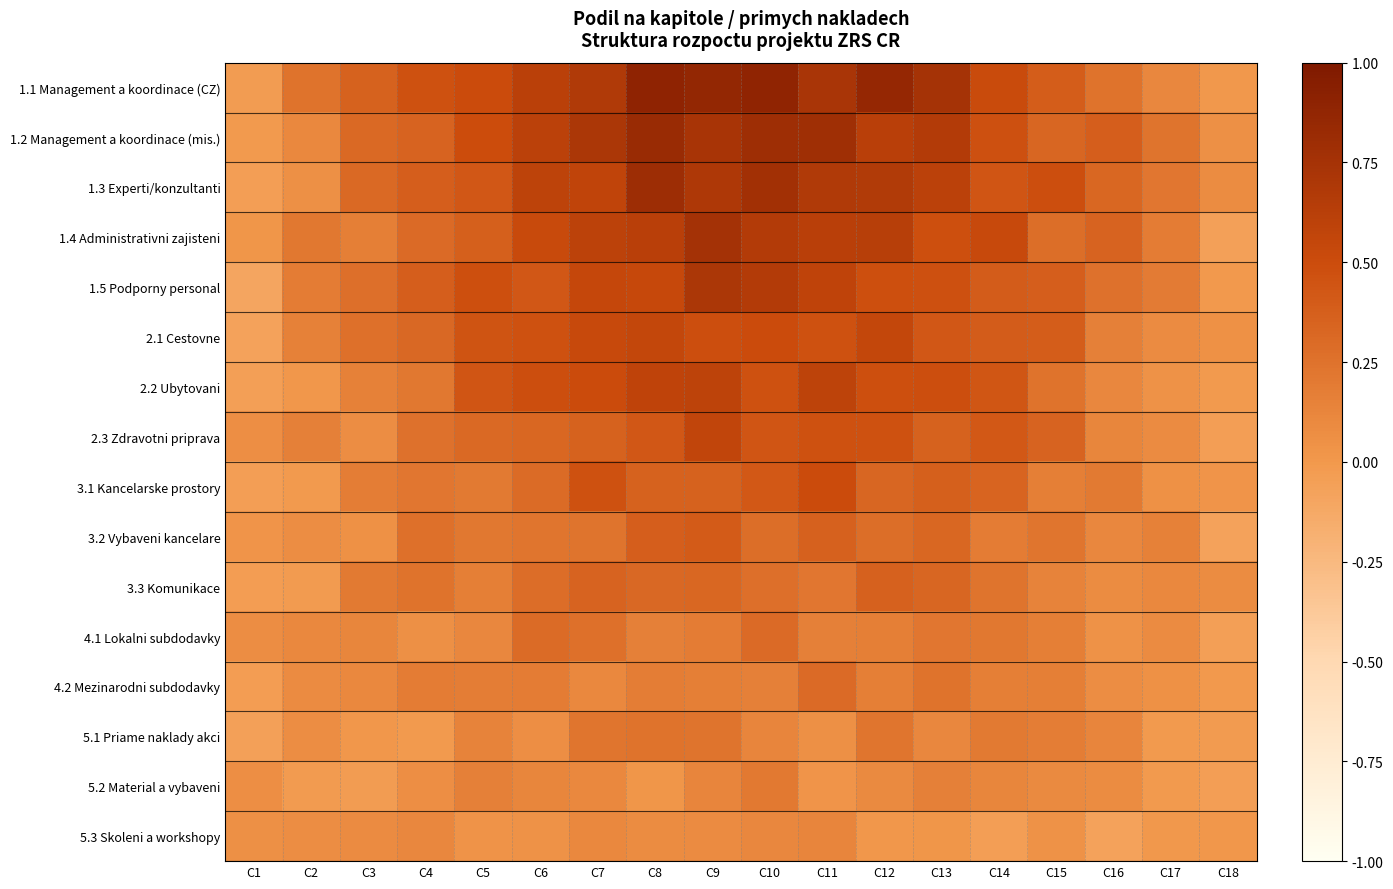

How many categories are shown in the chart?

18